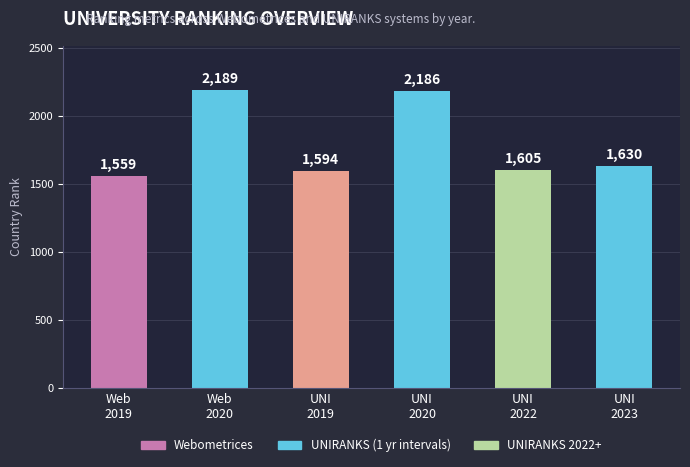

Rank the categories by value from lowest to highest.

Web
2019, UNI
2019, UNI
2022, UNI
2023, UNI
2020, Web
2020